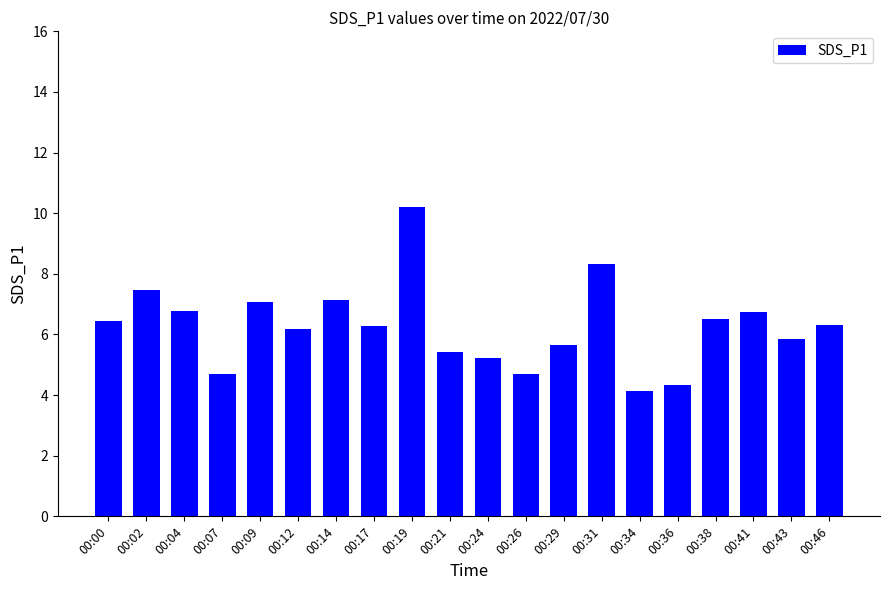

Which has a higher value, 00:24 or 00:14?

00:14